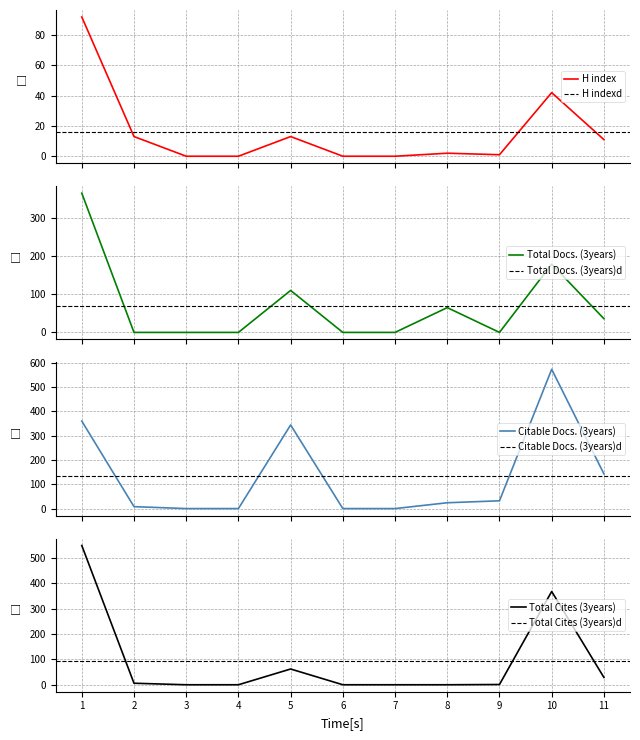

What is the value of the H index point at the 8th from the left?

2